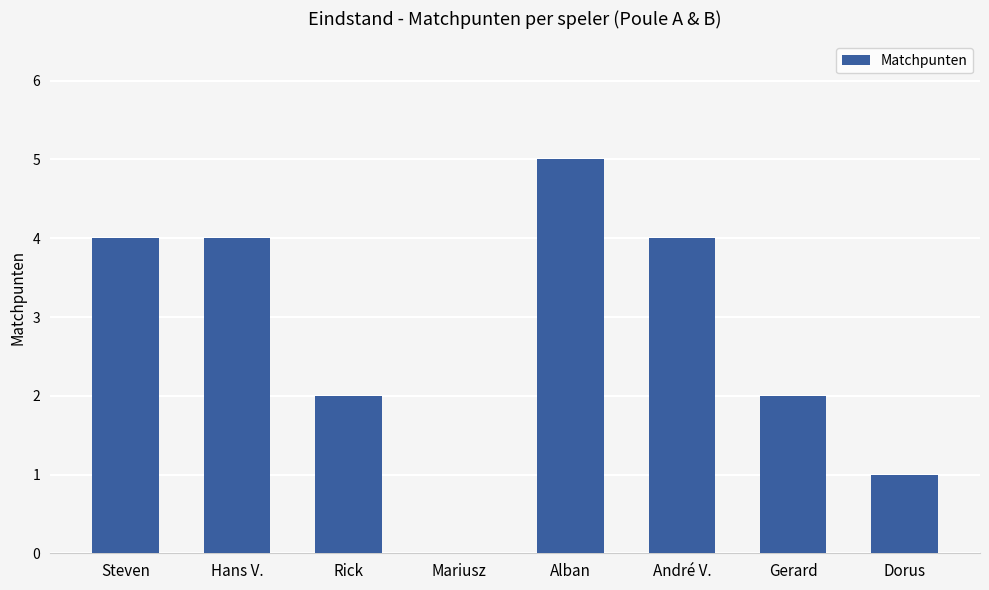

The value at Hans V. is 6. True or false?

False